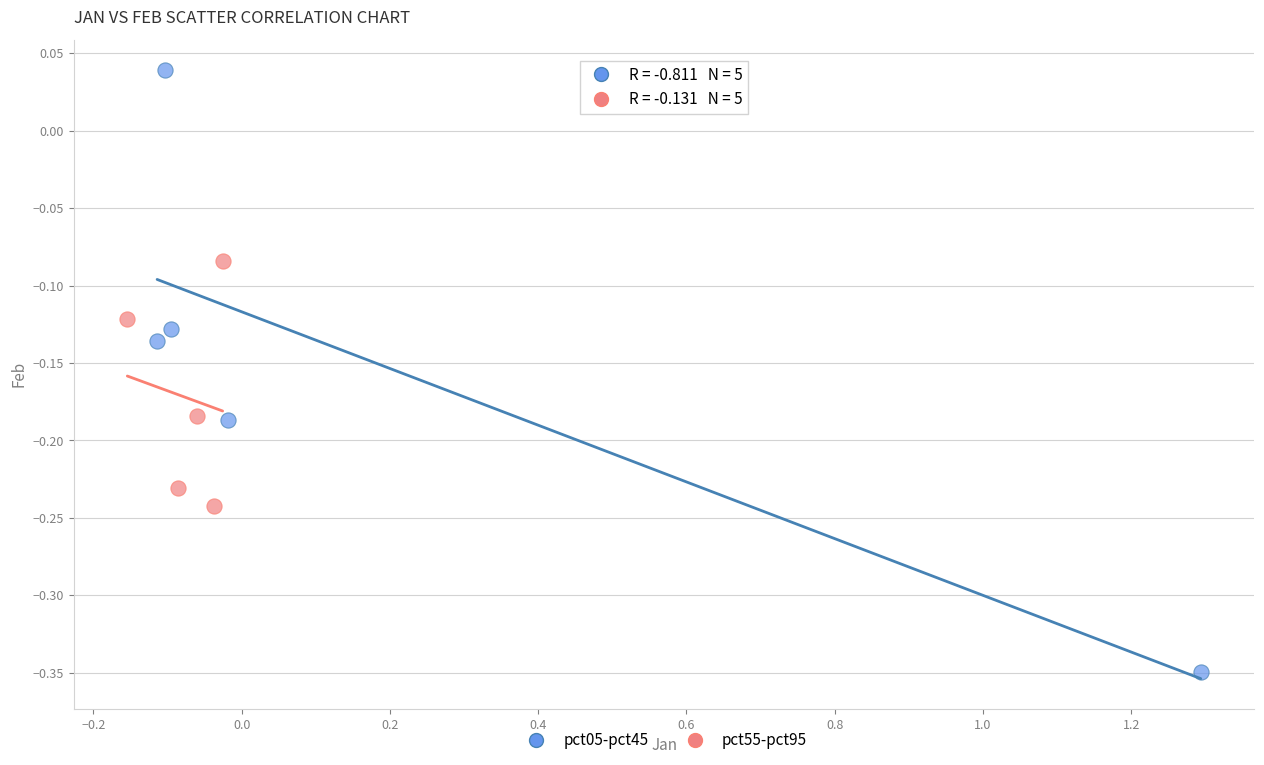

Which series reaches the minimum Y coordinate?

pct05-pct45